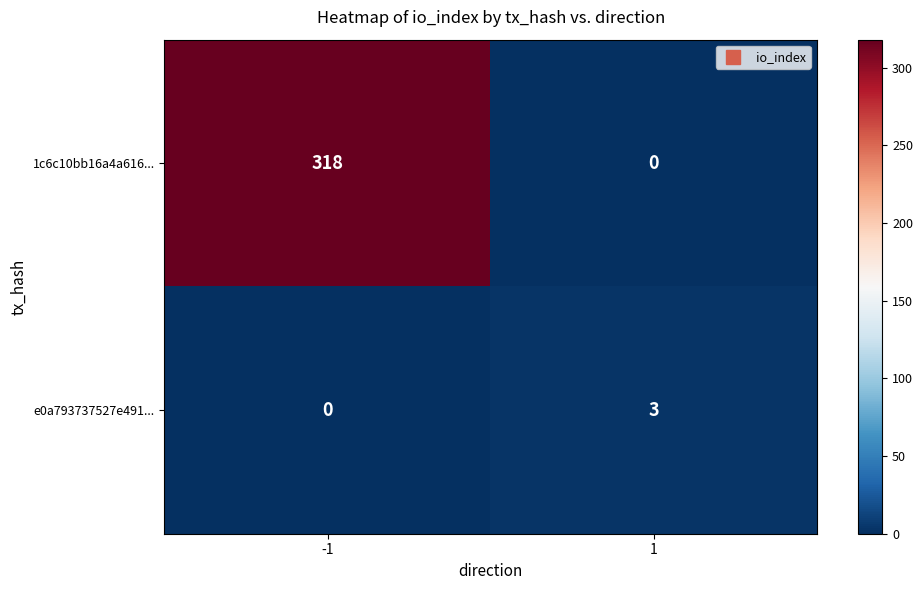

What is the spread (max minus min) of values at -1?

318